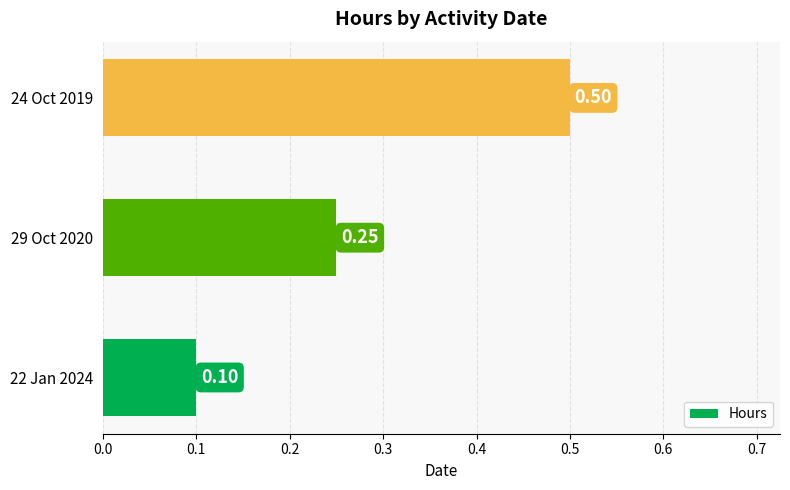

How many bars are there in total?

3